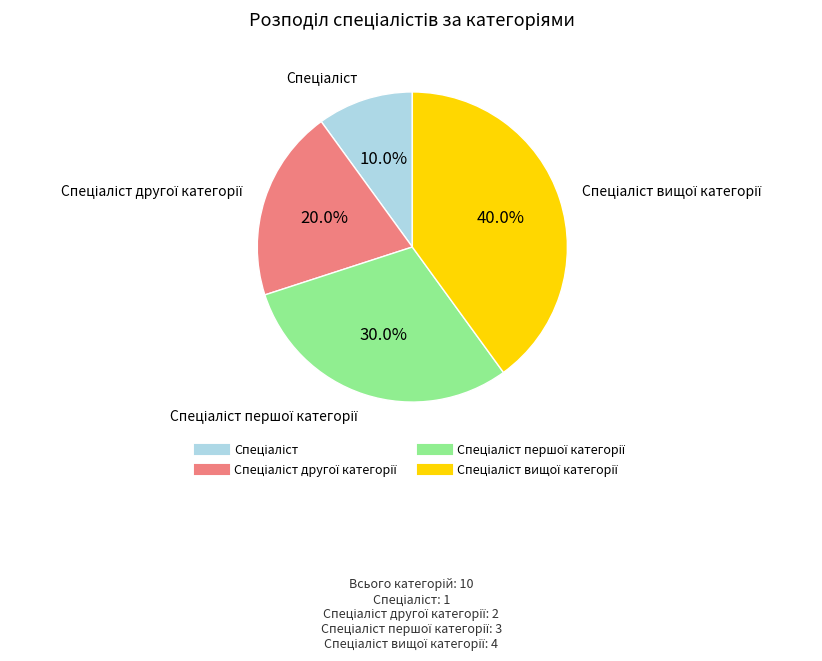

Is there a majority slice in this chart?

No